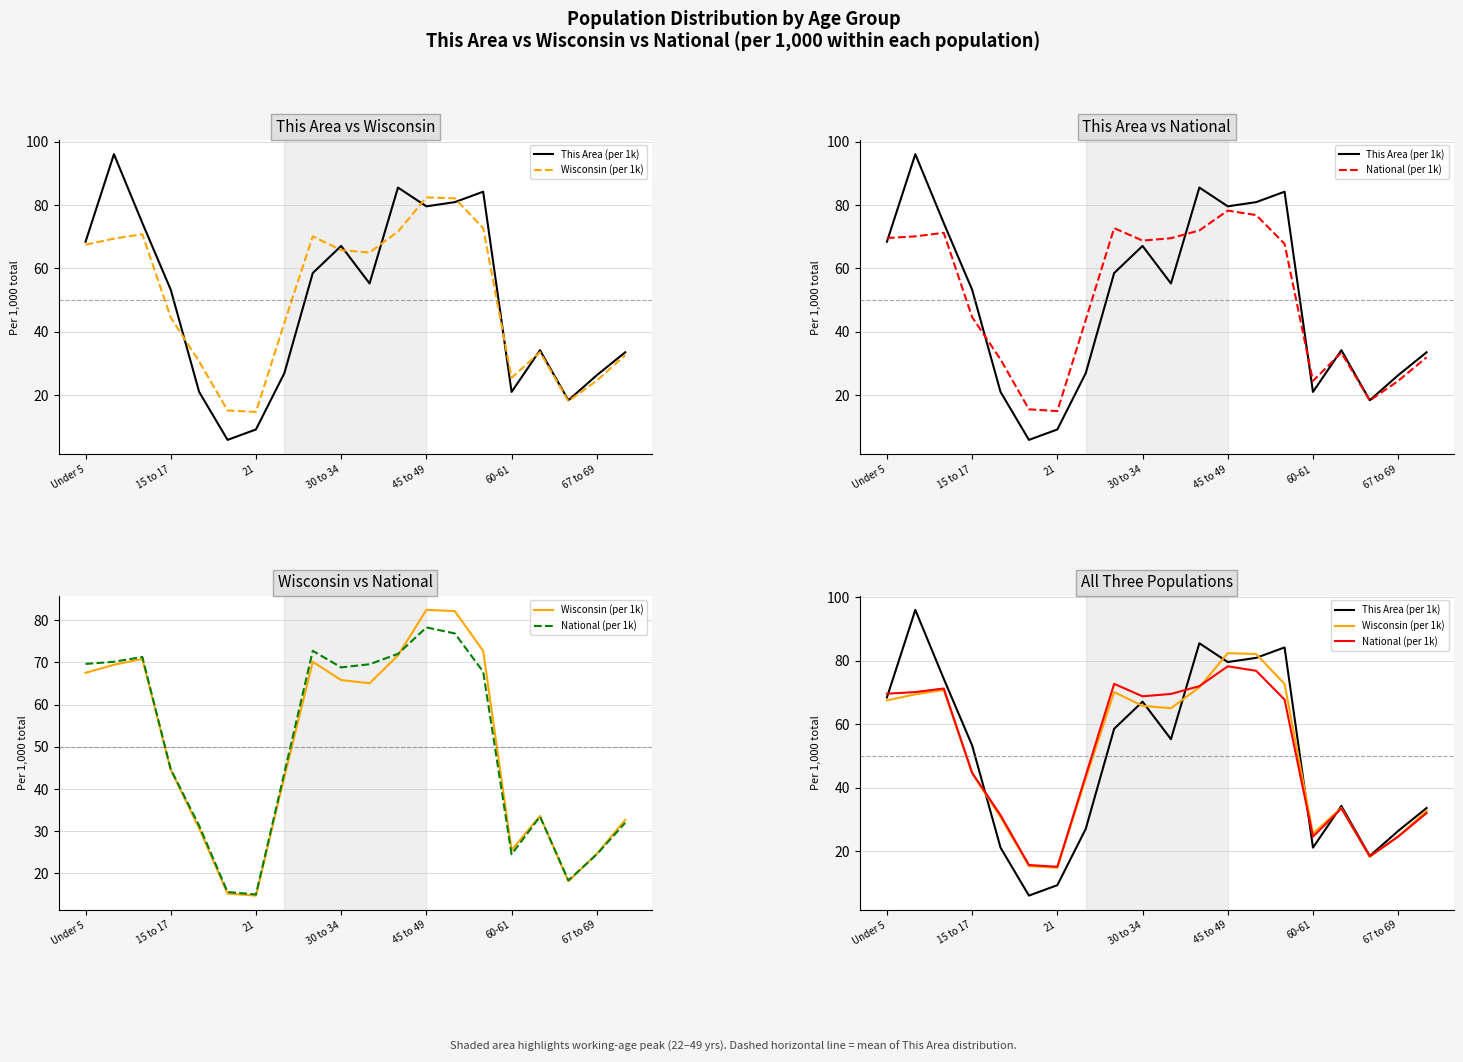

At which label does This Area (per 1k) first exceed 55?

Under 5